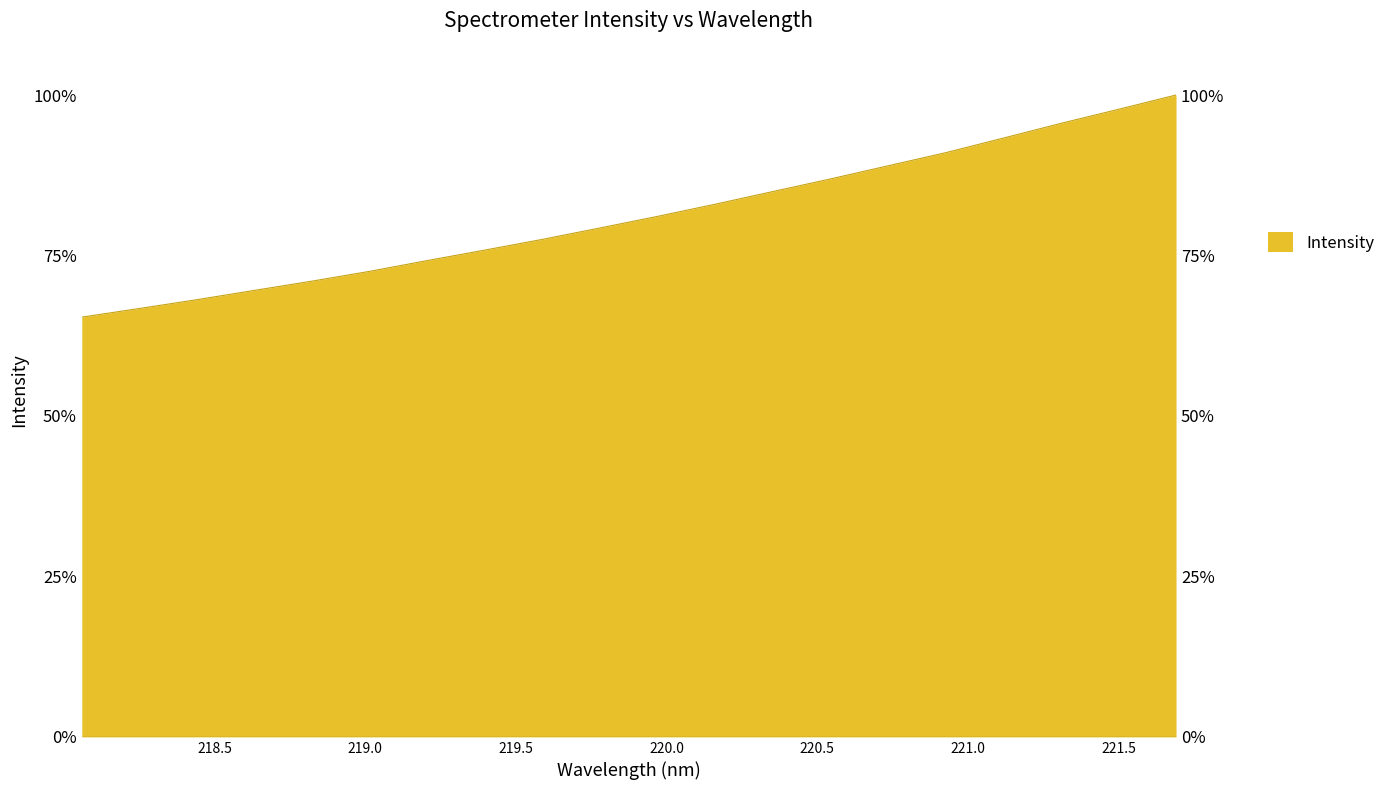

How many data points are above 3024?

10